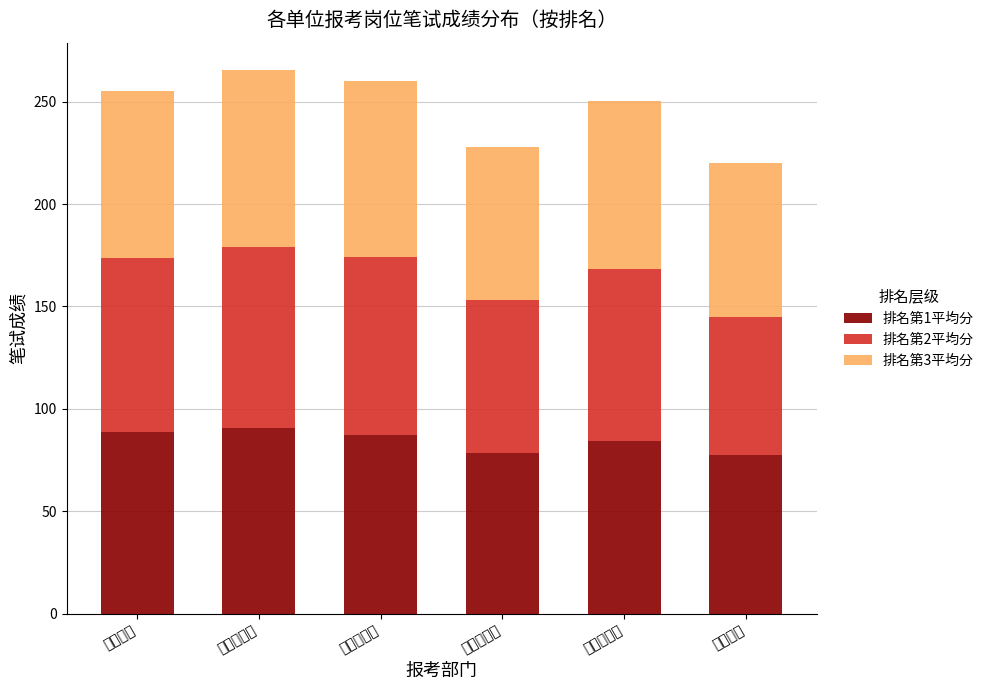

Are the bars horizontal?

No